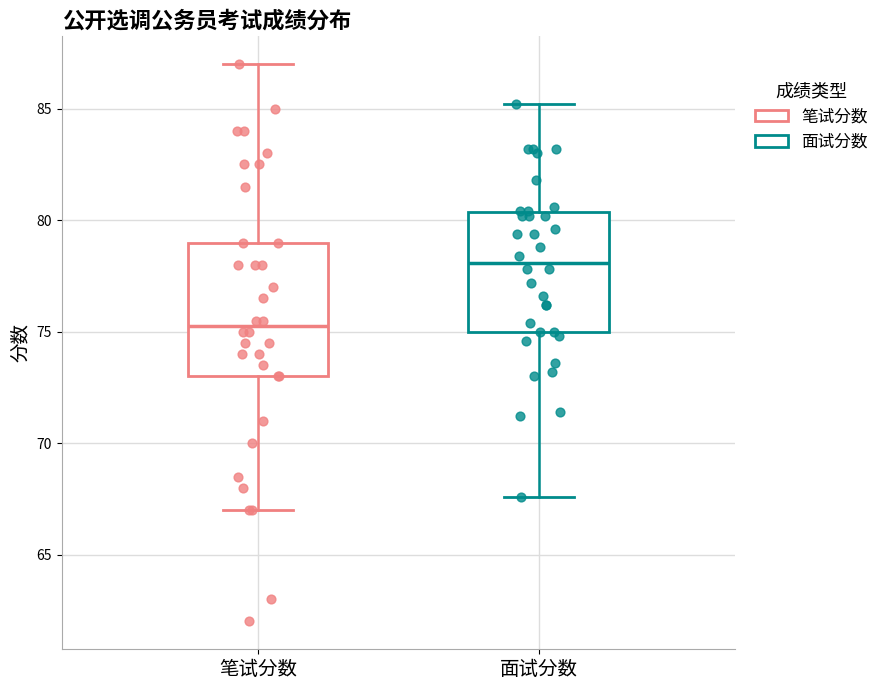

Which box has the lowest median line?

笔试分数